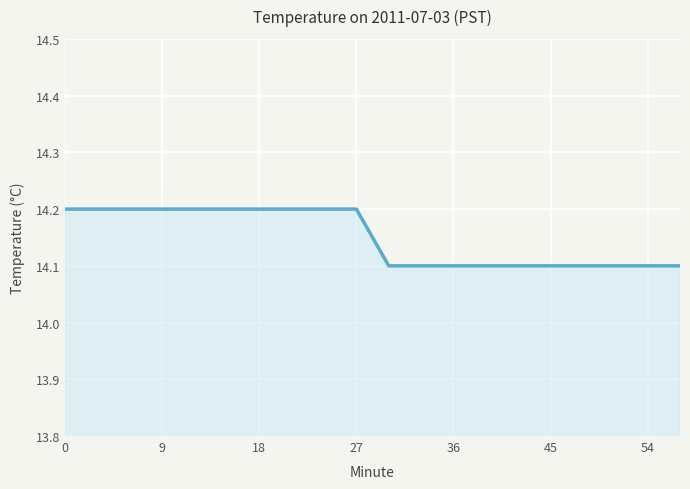

What is the smallest value displayed?

14.1